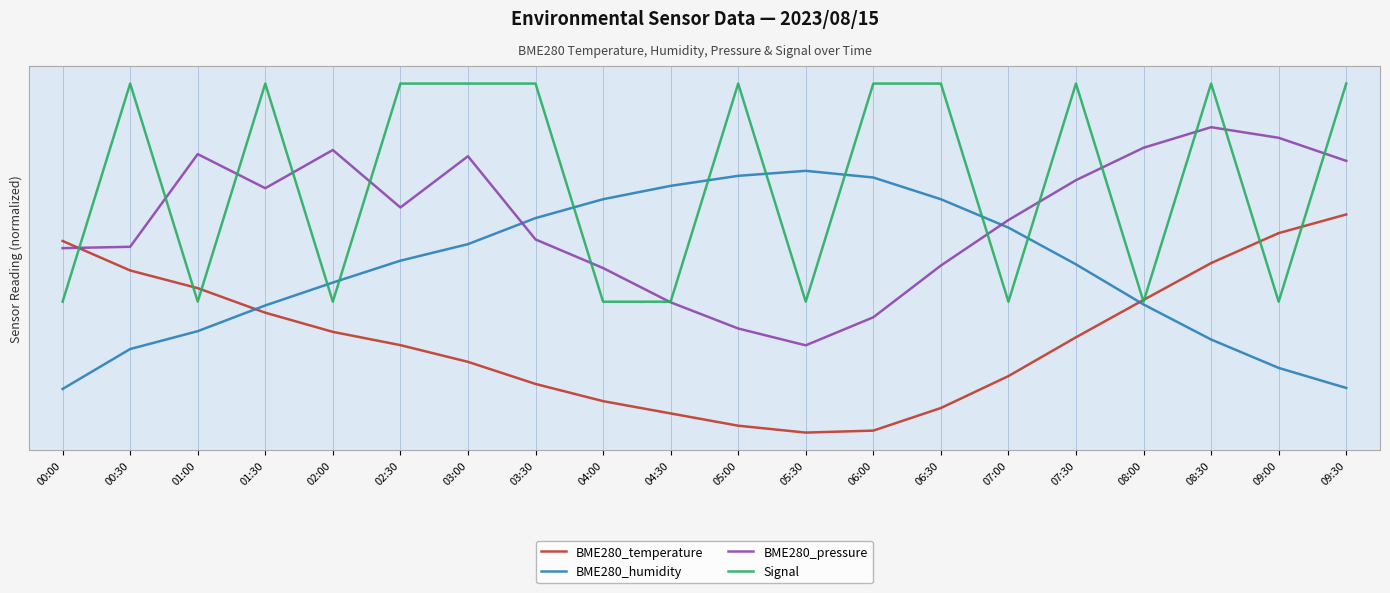

Reading right to left, list all the values displayed in this chart.

BME280_temperature: 09:30=100.0	09:00=91.4	08:30=77.7	08:00=60.8	07:30=43.7	07:00=25.9	06:30=11.3	06:00=0.9	05:30=0.0	05:00=3.2	04:30=8.8	04:00=14.4	03:30=22.3	03:00=32.4	02:30=40.1	02:00=46.2	01:30=55.0	01:00=66.2	00:30=74.3	00:00=87.8
BME280_humidity: 09:30=20.5	09:00=29.6	08:30=42.7	08:00=58.7	07:30=77.1	07:00=94.0	06:30=107.0	06:00=116.9	05:30=120.0	05:00=117.7	04:30=113.1	04:00=107.0	03:30=98.3	03:00=86.4	02:30=78.8	02:00=68.8	01:30=58.3	01:00=46.5	00:30=38.3	00:00=20.0
BME280_pressure: 09:30=124.6	09:00=135.1	08:30=140.0	08:00=130.6	07:30=115.7	07:00=97.4	06:30=76.6	06:00=52.9	05:30=40.0	05:00=47.7	04:30=59.7	04:00=75.4	03:30=88.5	03:00=126.7	02:30=103.2	02:00=129.5	01:30=112.0	01:00=127.7	00:30=85.2	00:00=84.5
Signal: 09:30=160.0	09:00=60.0	08:30=160.0	08:00=60.0	07:30=160.0	07:00=60.0	06:30=160.0	06:00=160.0	05:30=60.0	05:00=160.0	04:30=60.0	04:00=60.0	03:30=160.0	03:00=160.0	02:30=160.0	02:00=60.0	01:30=160.0	01:00=60.0	00:30=160.0	00:00=60.0